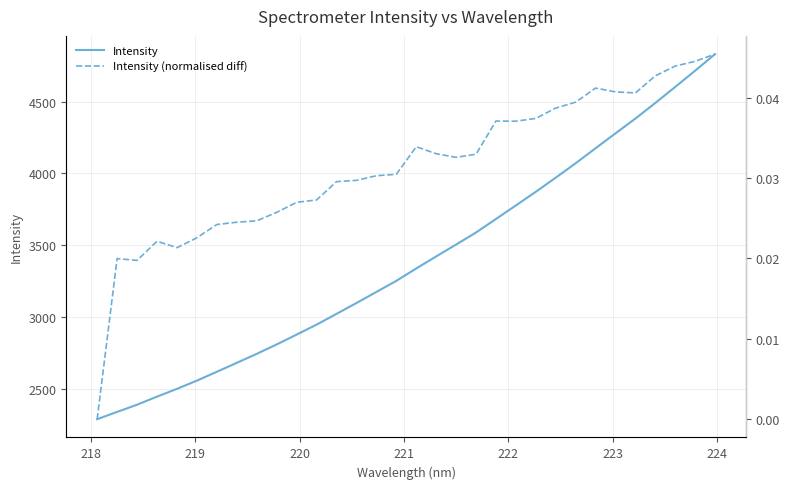

Reading left to right, what are all the values shown in this chart?

Intensity: 2289.9	2340.6	2390.7	2447.0	2501.1	2558.4	2619.9	2682.1	2744.8	2810.1	2878.6	2947.8	3022.9	3098.3	3175.2	3252.5	3338.6	3422.4	3505.1	3588.8	3683.0	3777.1	3872.1	3970.4	4070.5	4175.1	4278.4	4381.5	4489.9	4601.4	4714.5	4829.7
Intensity (normalised diff): 0.0	0.0	0.0	0.0	0.0	0.0	0.0	0.0	0.0	0.0	0.0	0.0	0.0	0.0	0.0	0.0	0.0	0.0	0.0	0.0	0.0	0.0	0.0	0.0	0.0	0.0	0.0	0.0	0.0	0.0	0.0	0.0